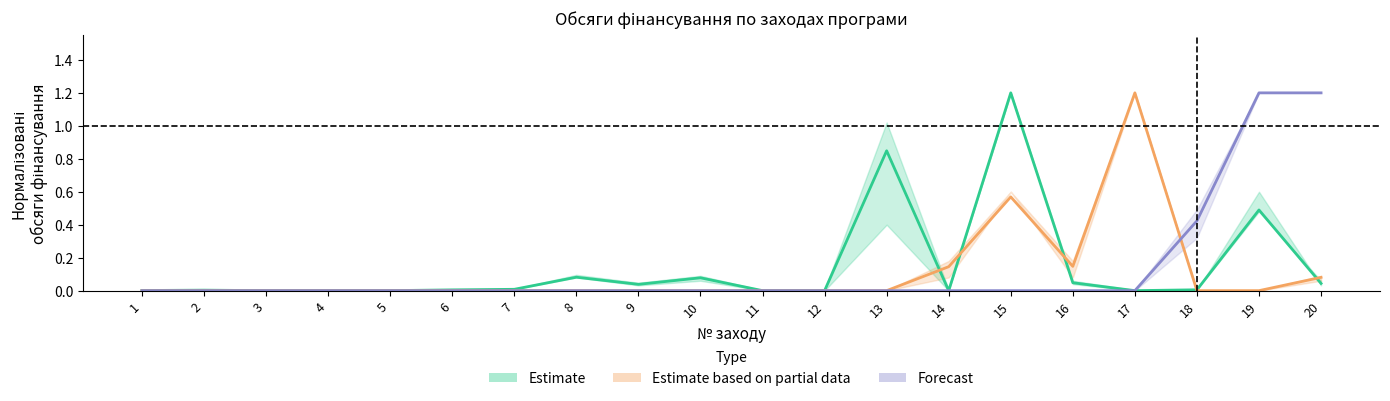

At which category does Estimate based on partial data reach its first local valley?

16